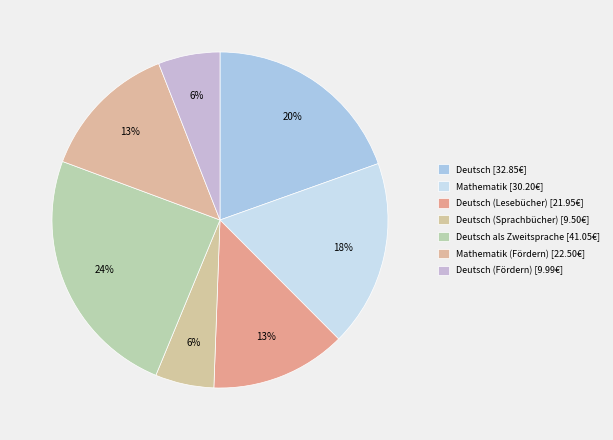

How many slices are in this pie chart?

7